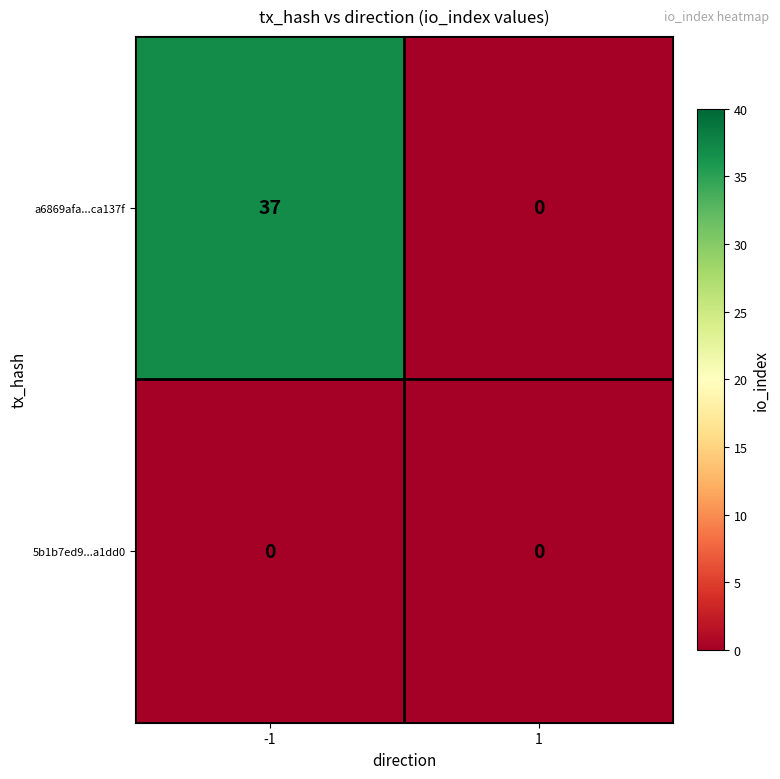

What is the total value across all series at -1?

37